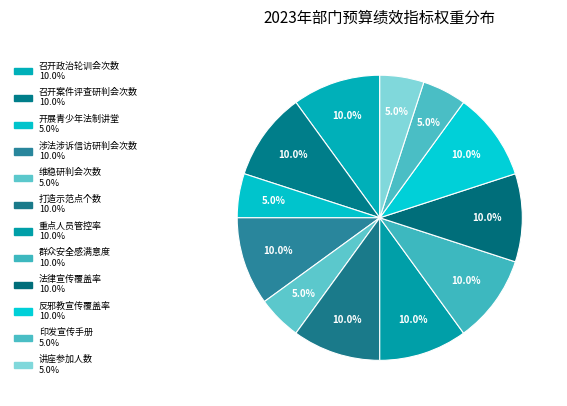

True or false: 法律宣传覆盖率 accounts for 10% of the total.

True